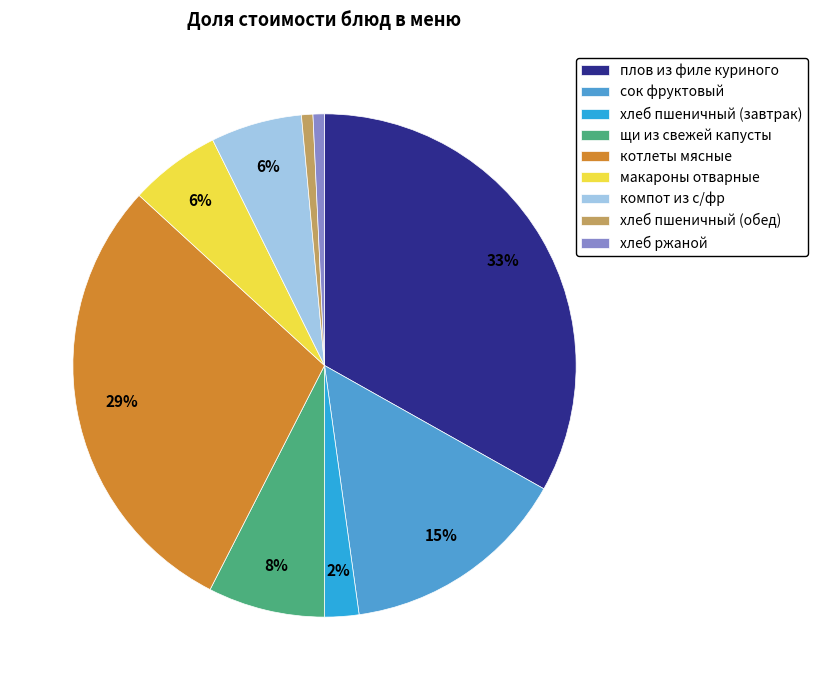

Which category has the biggest portion of the pie?

плов из филе куриного